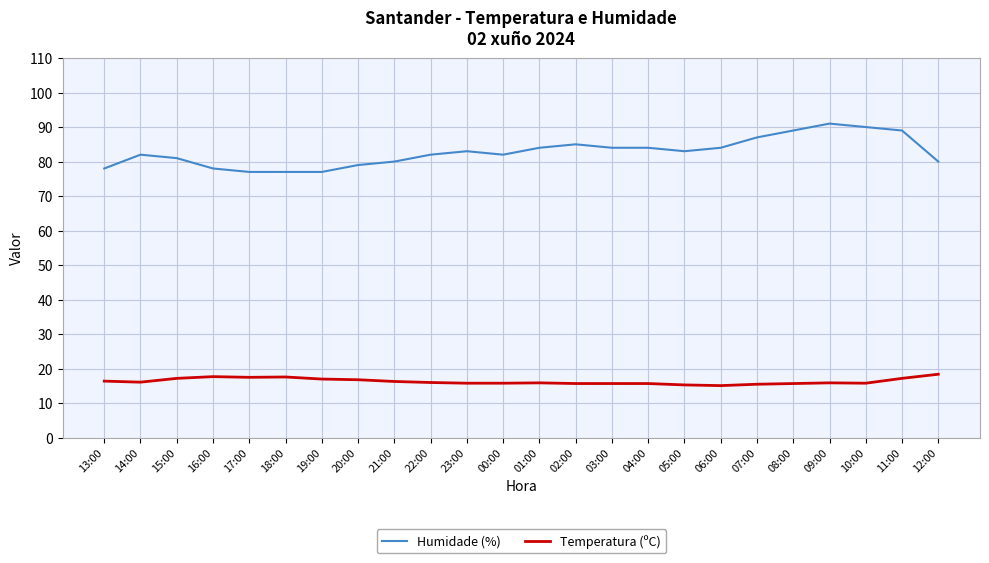

At 11:00, list the series in order from smallest to largest.

Temperatura (ºC), Humidade (%)